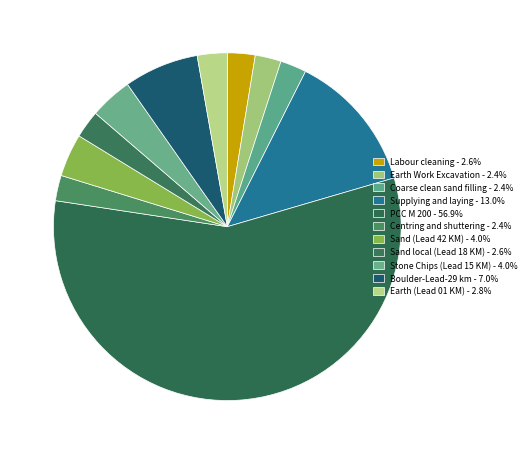

Rank the categories by value from lowest to highest.

Centring and shuttering, Earth Work Excavation, Coarse clean sand filling, Sand local (Lead 18 KM), Labour cleaning, Earth (Lead 01 KM), Stone Chips (Lead 15 KM), Sand (Lead 42 KM), Boulder-Lead-29 km, Supplying and laying, PCC M 200